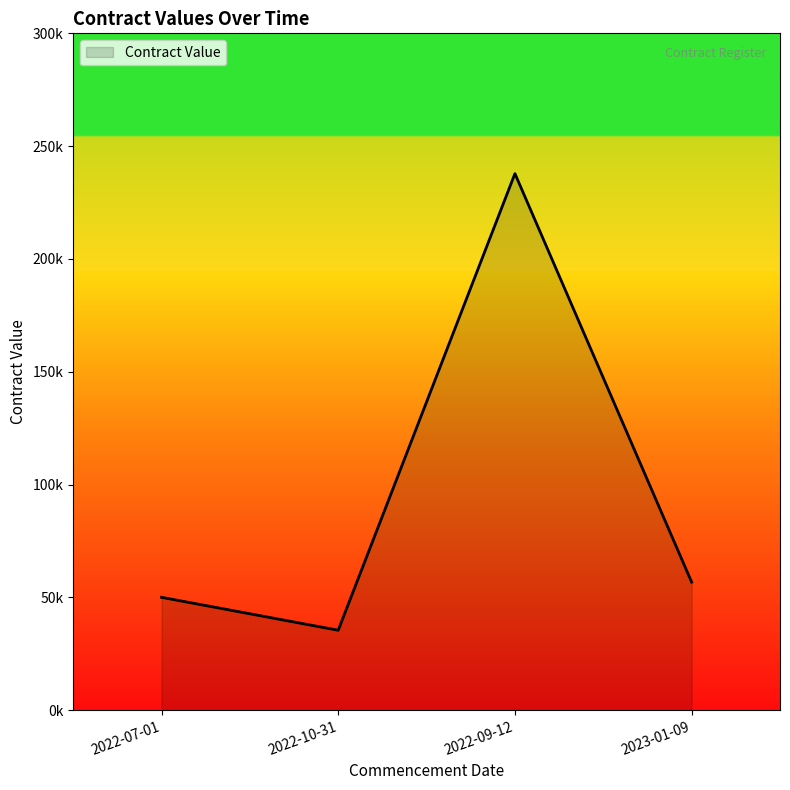

Does the chart have visible grid lines?

No